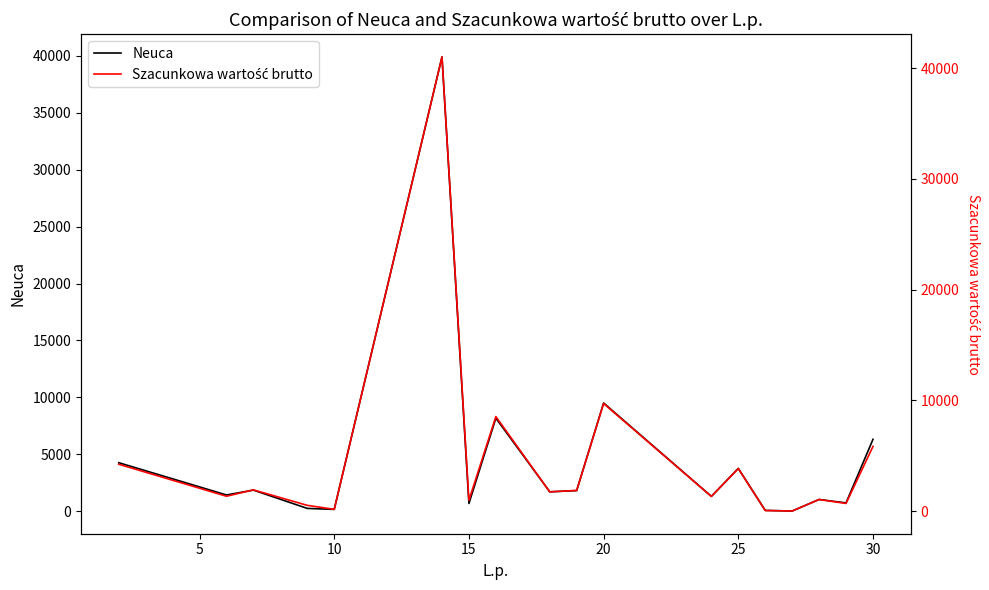

Reading left to right, list all the values displayed in this chart.

Neuca: 4250.1	1414.8	1842.0	233.0	147.4	39916.8	667.8	8165.8	1693.2	1801.3	9499.7	1289.8	3749.8	58.8	4.0	1018.7	716.5	6306.7
Szacunkowa wartość brutto: 4228.3	1338.0	1913.6	515.2	155.5	41025.6	971.1	8537.4	1734.2	1862.2	9713.2	1320.3	3836.8	49.0	3.4	1043.9	688.2	5839.5